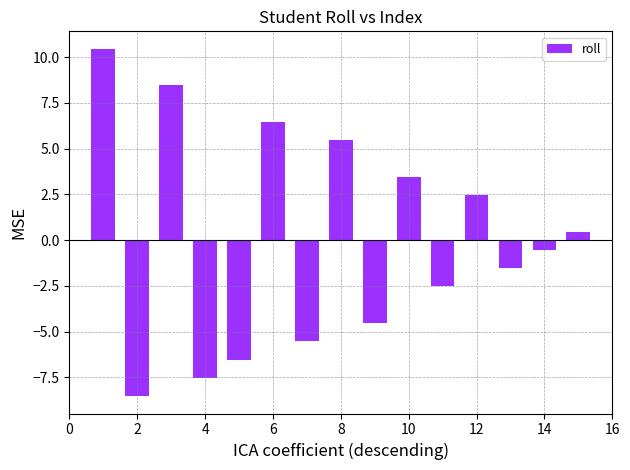

What is the smallest value displayed?

-8.5